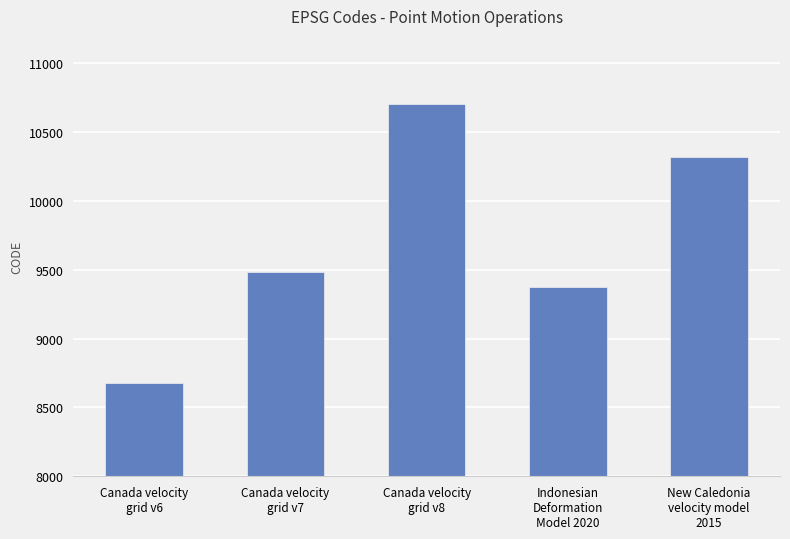

What is the change in value from Canada velocity
grid v6 to Canada velocity
grid v8?

+2031